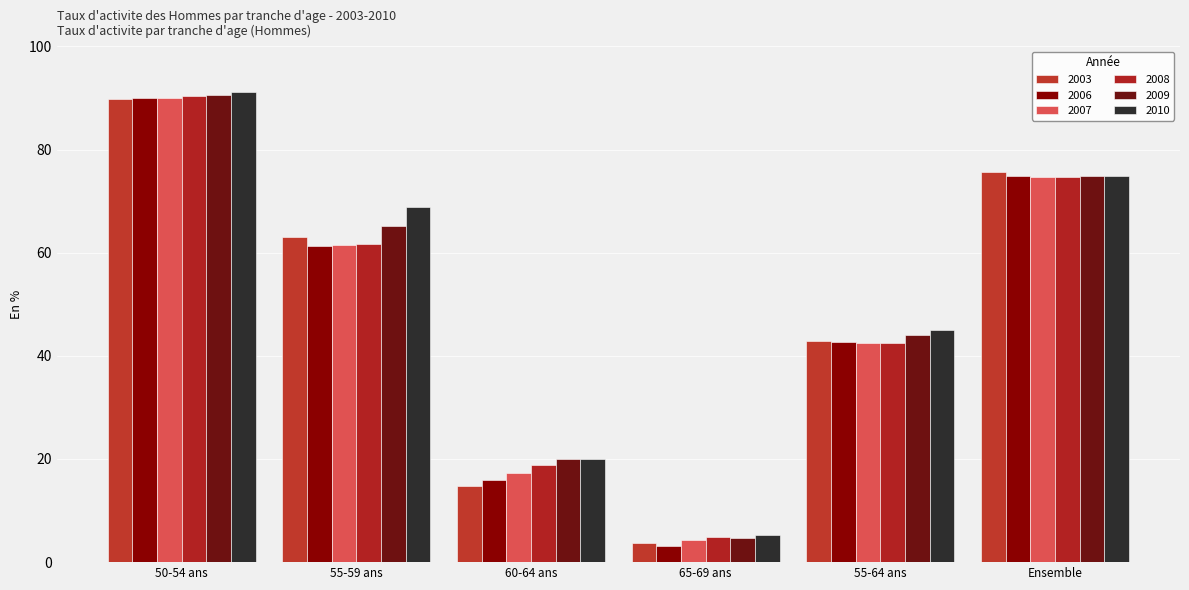

What is the label of the 5th bar from the left?

55-64 ans